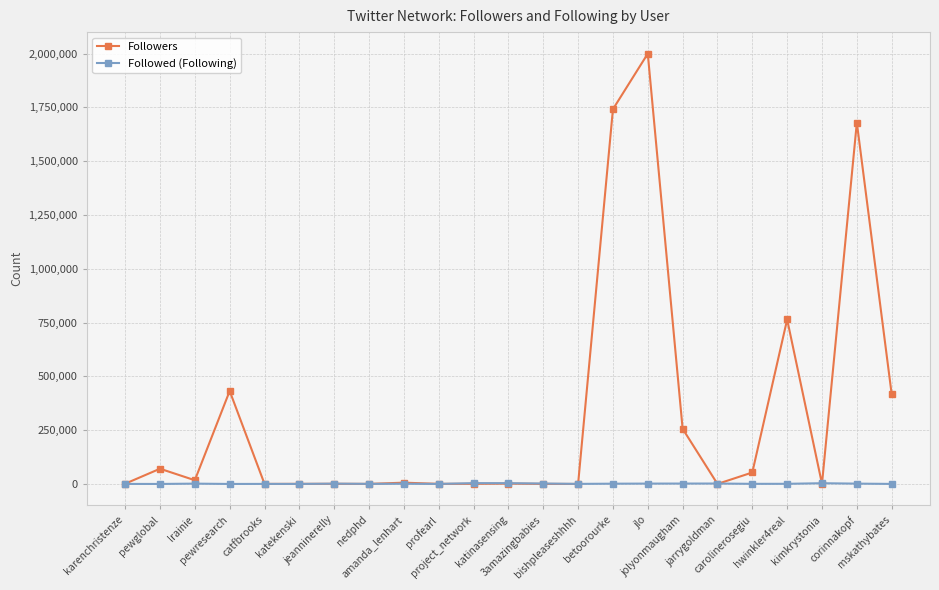

What is the total value across all series at kimkrystonia?

3987